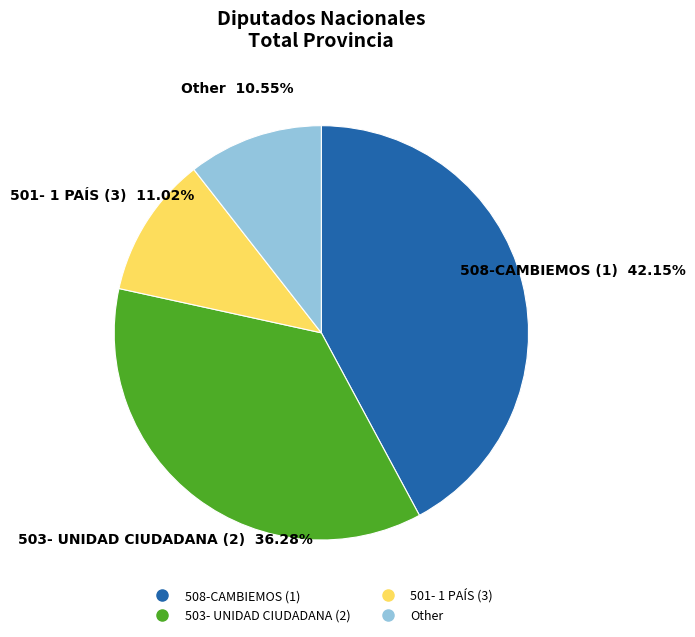

Count the number of slices in the pie.

4